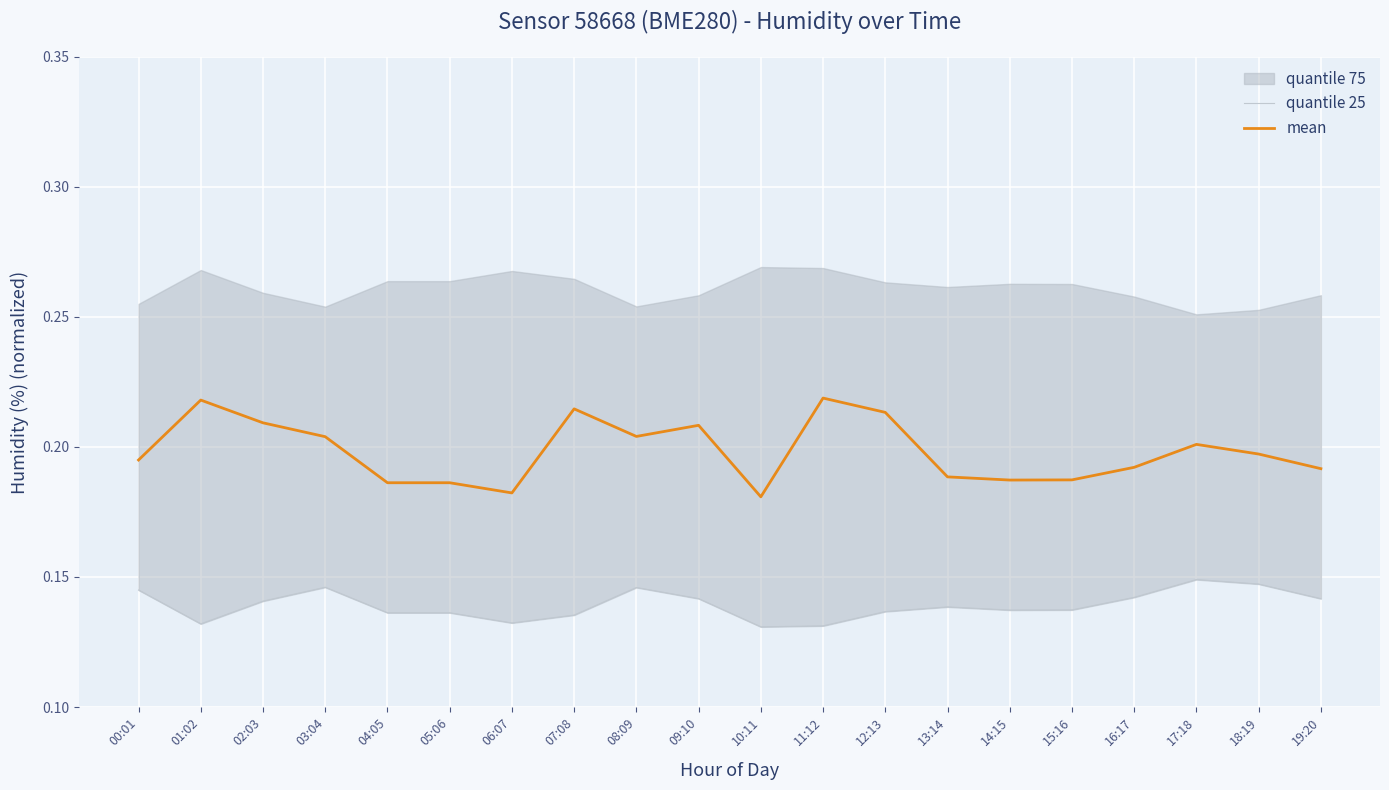

What is the sum of the mean values at 08:09 and 00:01?

0.4